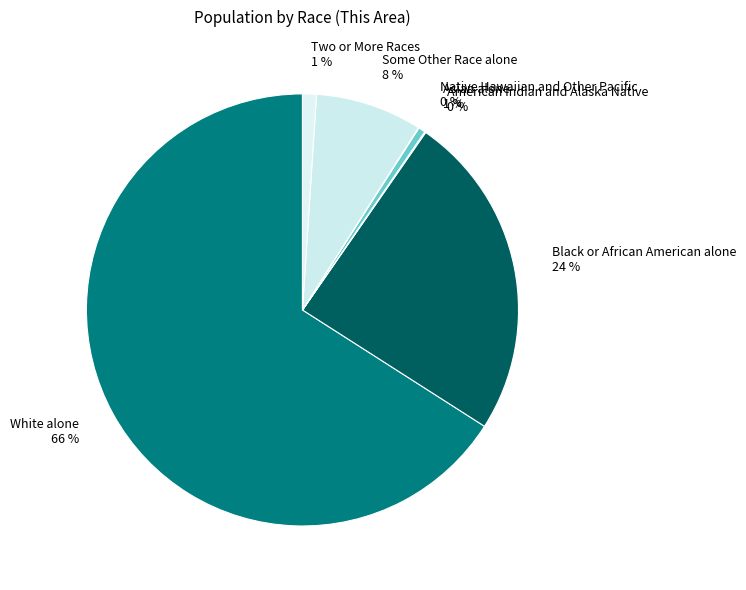

Combined, do Some Other Race alone 8 % and Two or More Races 1 % account for over 50%?

No